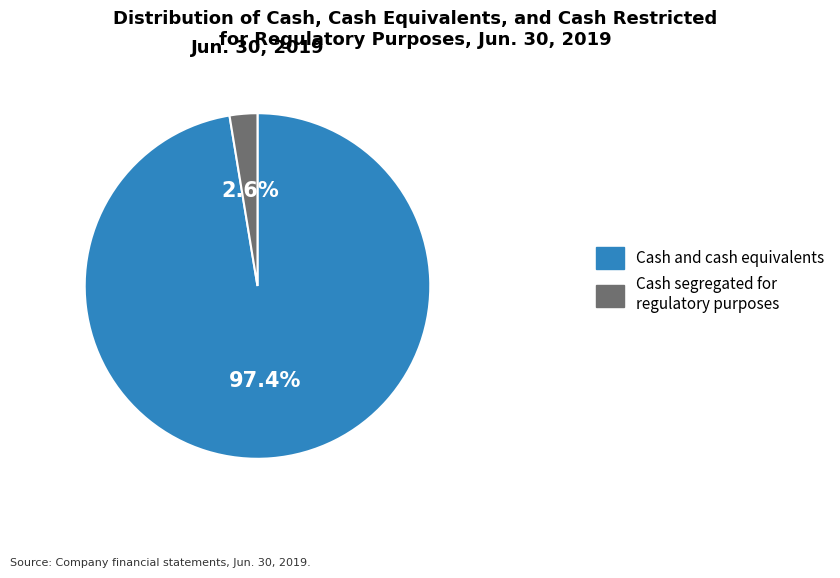

What percentage do Cash segregated for regulatory purposes and Cash and cash equivalents together represent?

100.0%